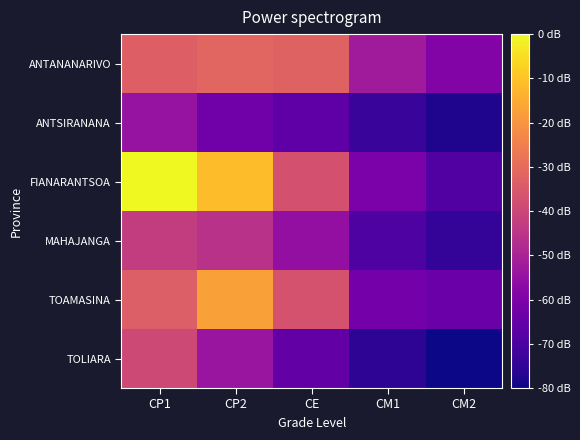

What is the total value across all series at CE?

660305